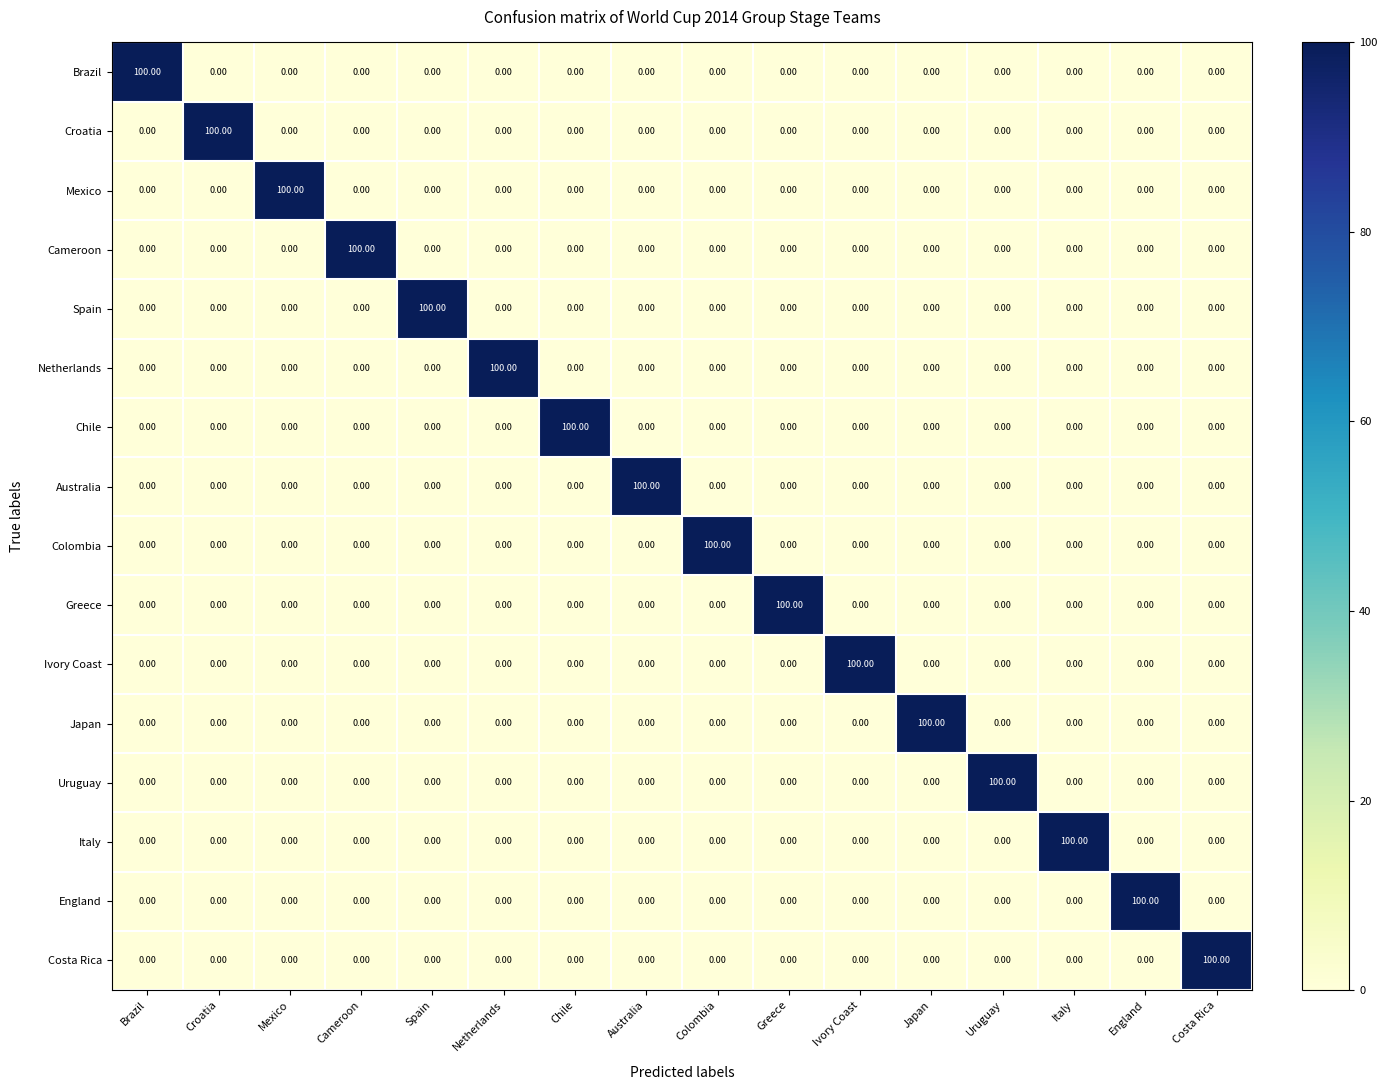

What is the spread (max minus min) of values at Croatia?

100